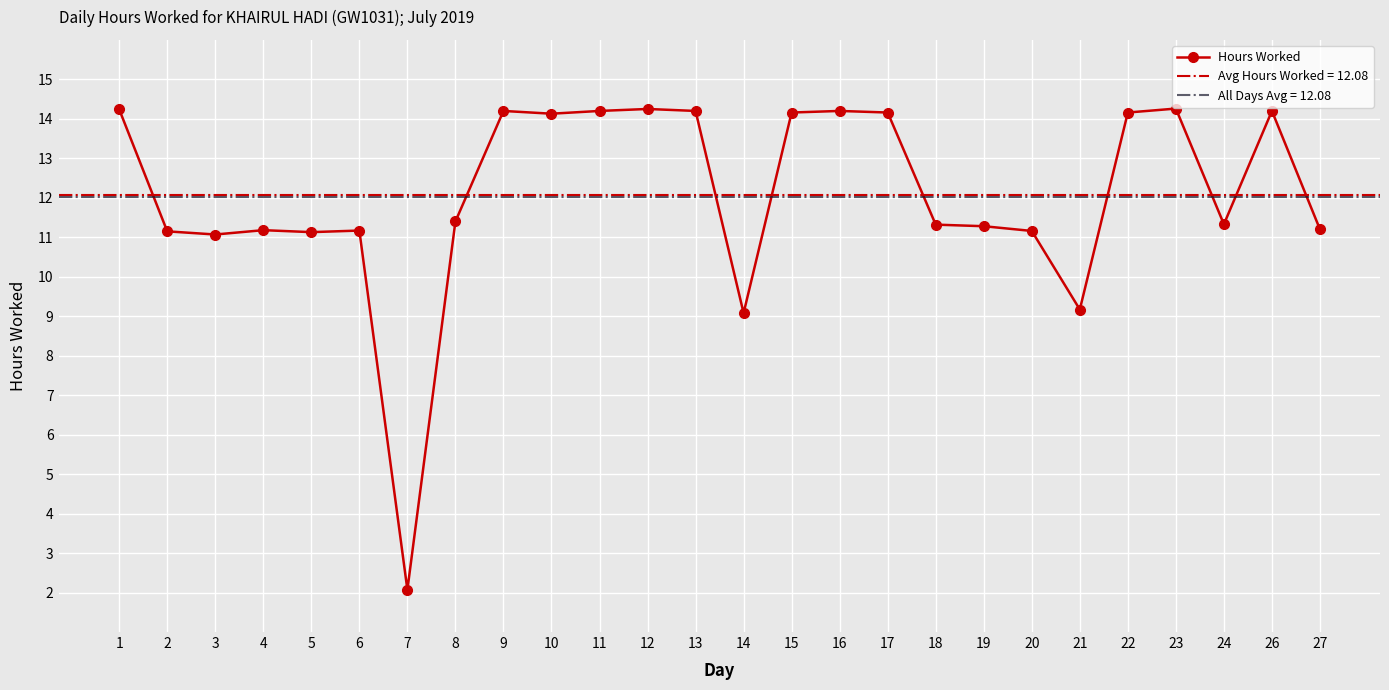

How many data points are less than 11?

3